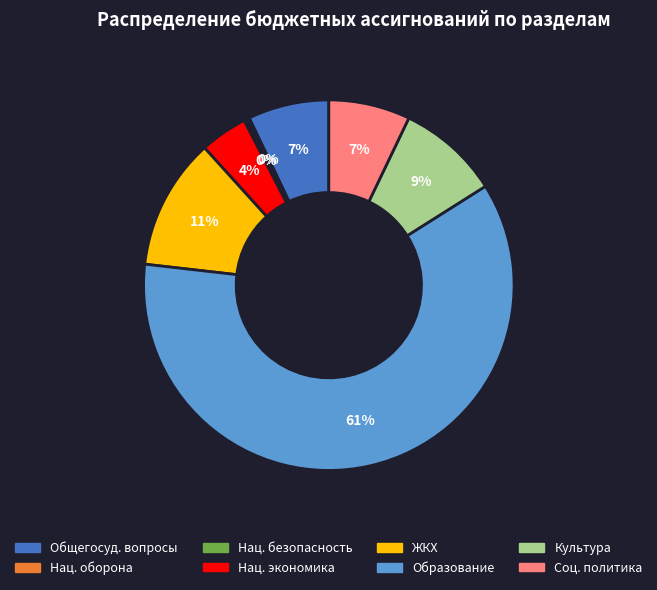

To the nearest percent, what is the average slice percentage?

12%